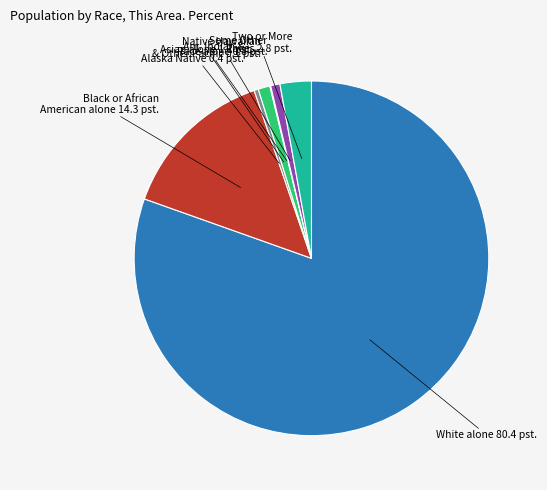

Is there any slice that represents more than half of the pie?

Yes